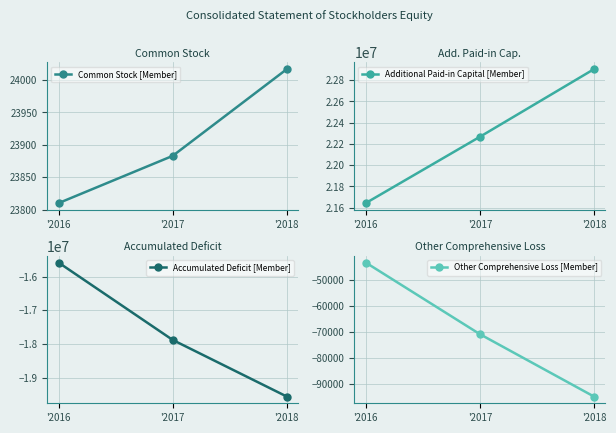

What value does the Common Stock [Member] series have at '2016?

23810